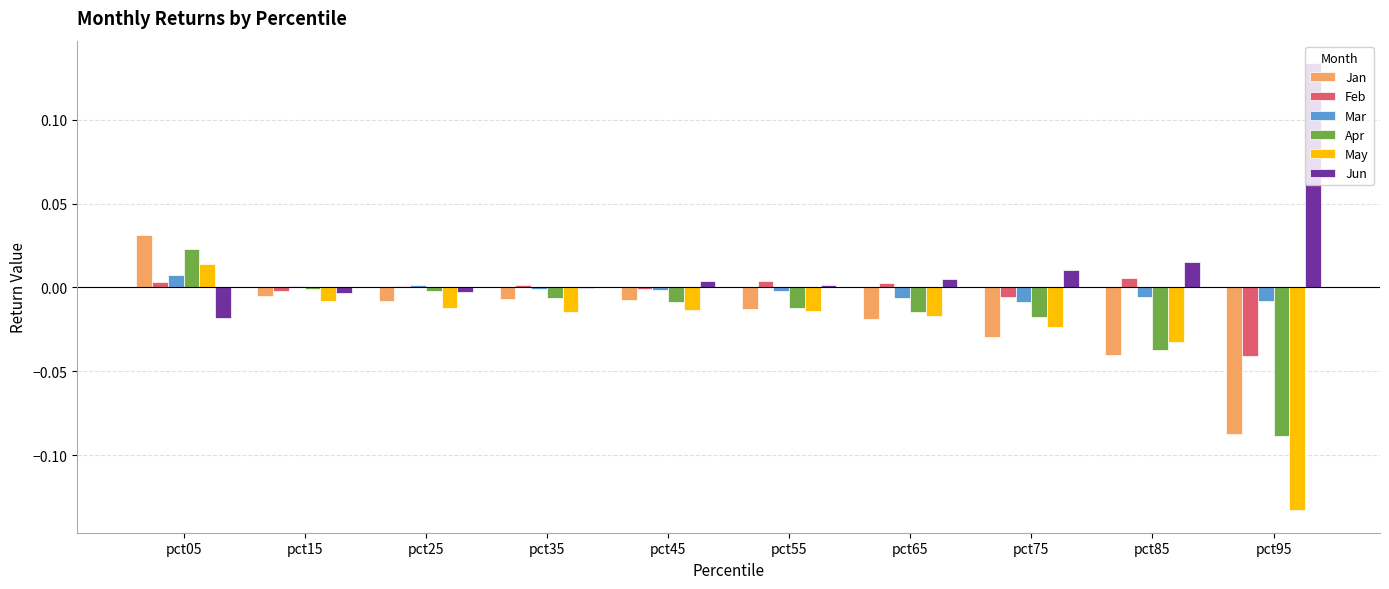

What is the sum of all Apr values?

-0.2